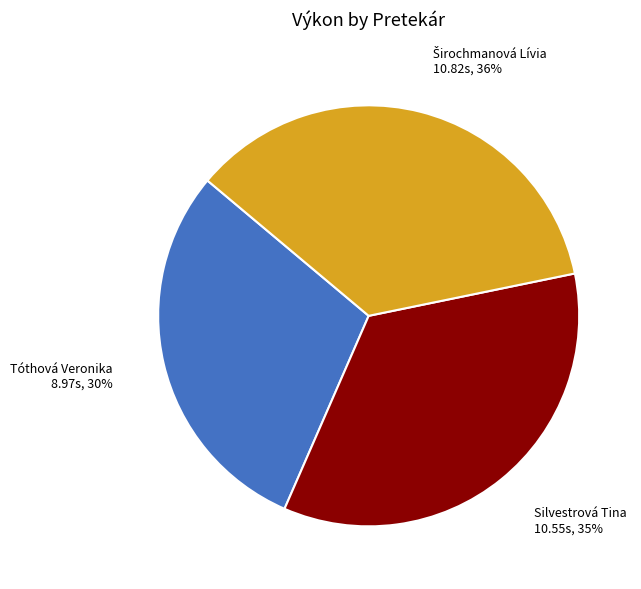

Which category has the smallest portion of the pie?

Tóthová Veronika